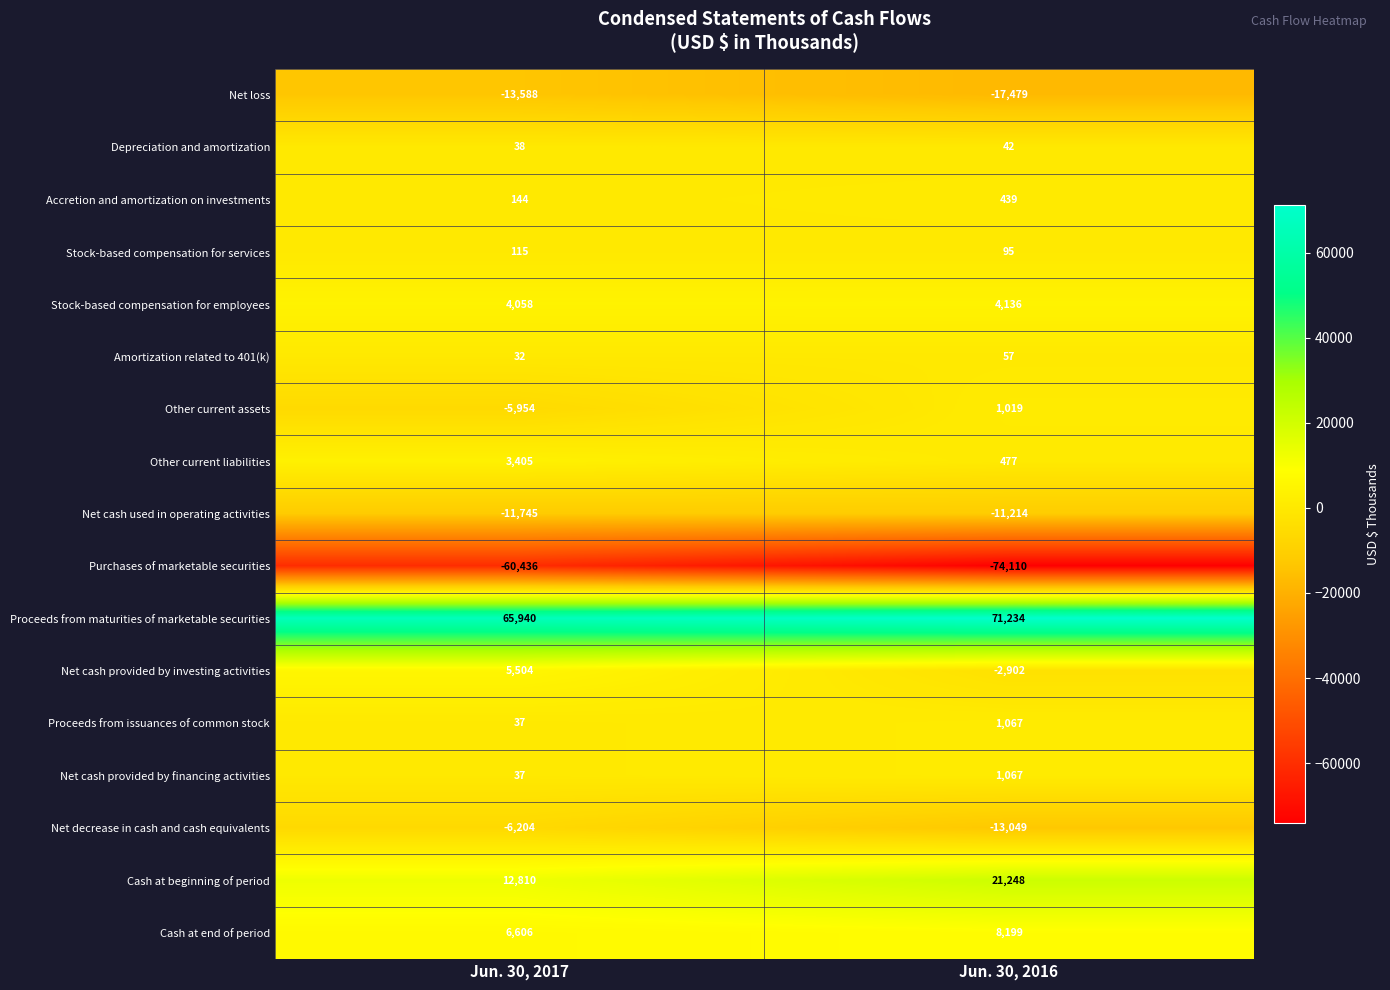

List the labels in order of Net decrease in cash and cash equivalents value, largest first.

Jun. 30, 2017, Jun. 30, 2016